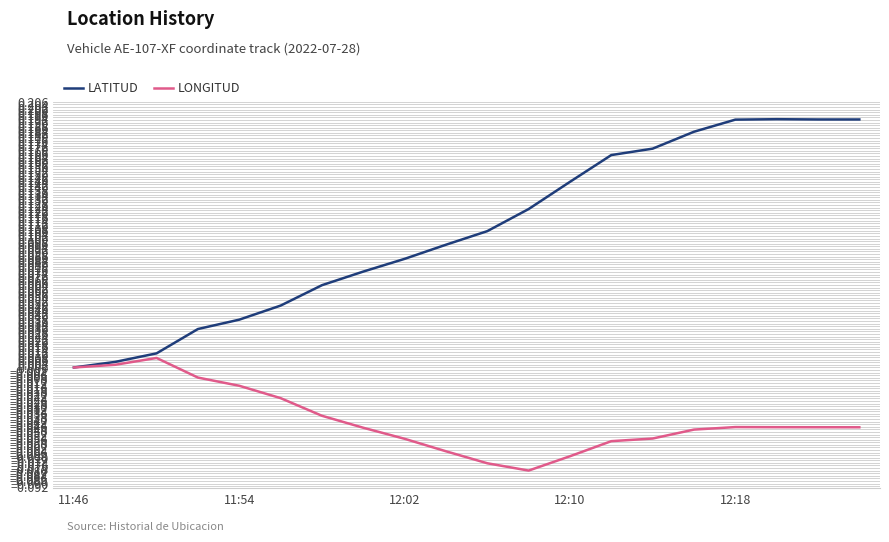

Which series has the largest total across all categories?

LATITUD